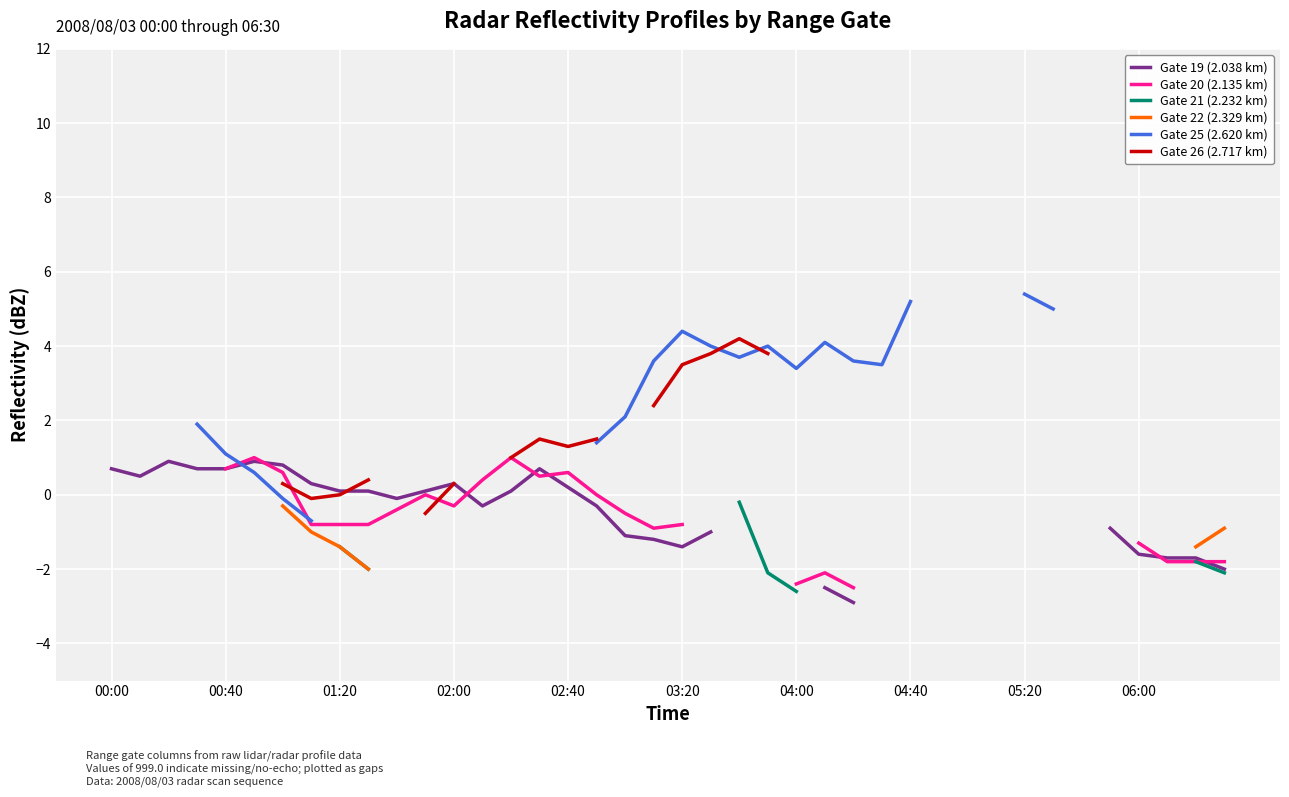

True or false: Gate 25 (2.620 km) and Gate 21 (2.232 km) cross at least once.

False